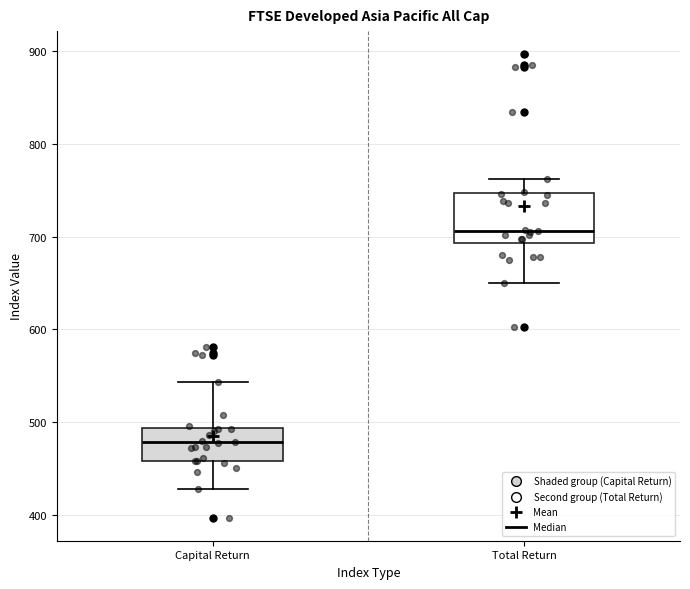

Which box has the lowest median line?

Capital Return